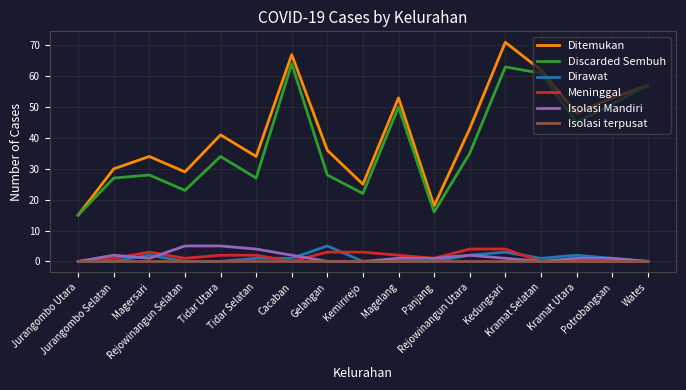

Read the Meninggal value at Magelang.

2